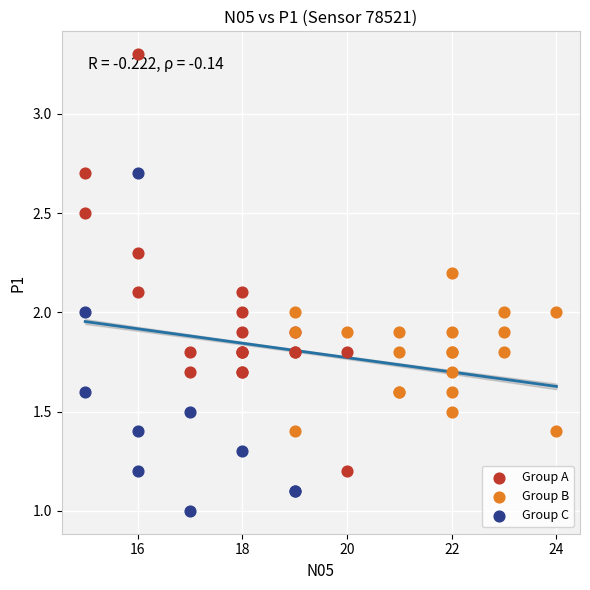

Which series contains the lowest Y value?

Group C